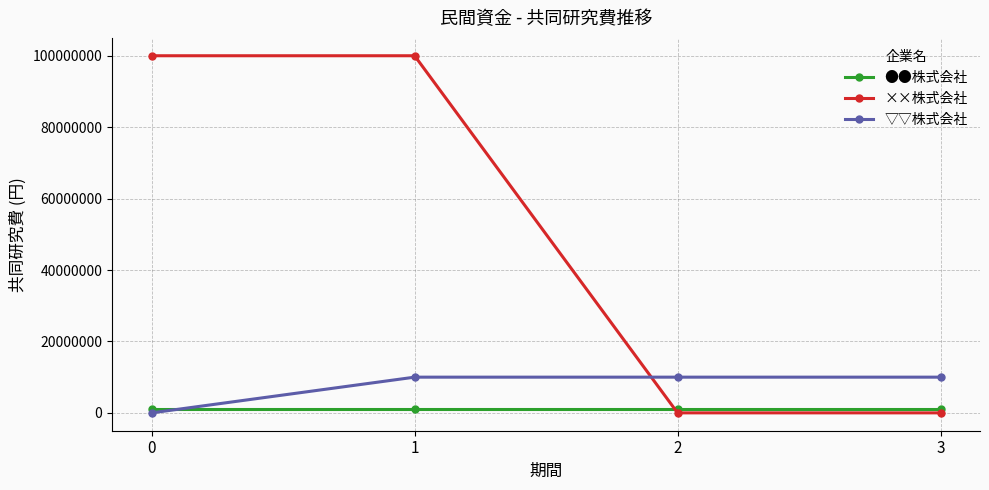

Read the ●●株式会社 value at 3.

1000000